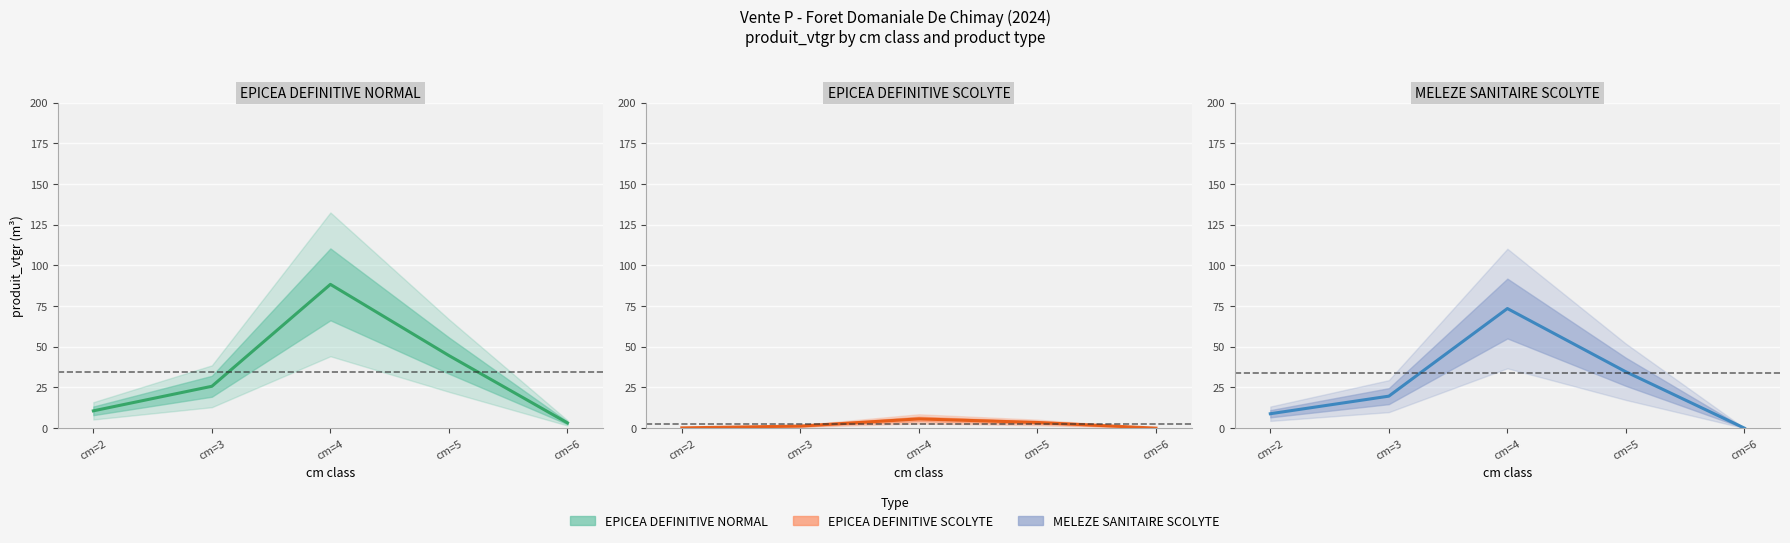

What is the spread (max minus min) of values at cm=6?

3.2